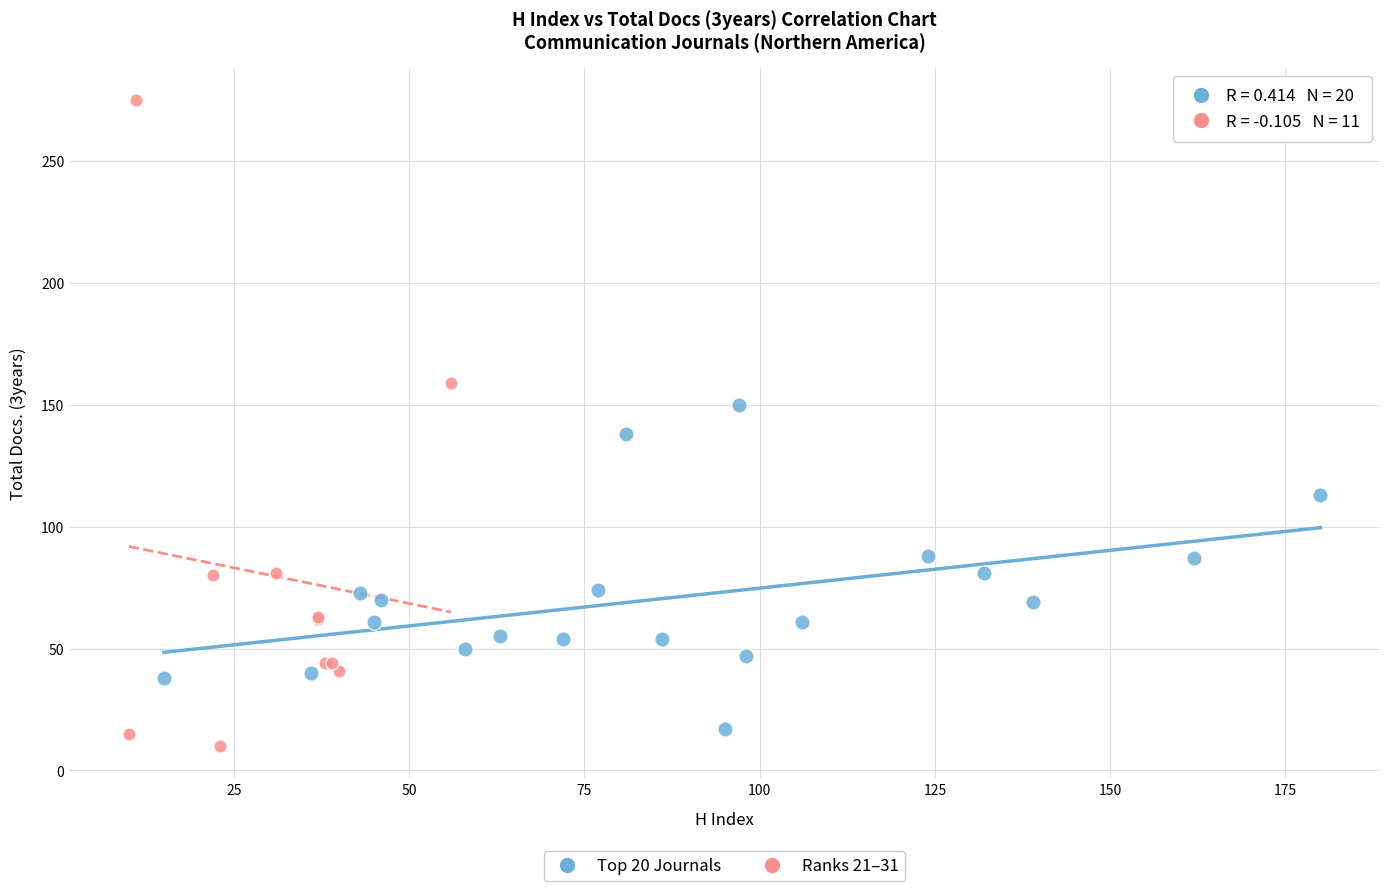

Which series reaches the maximum Y coordinate?

Ranks 21–31